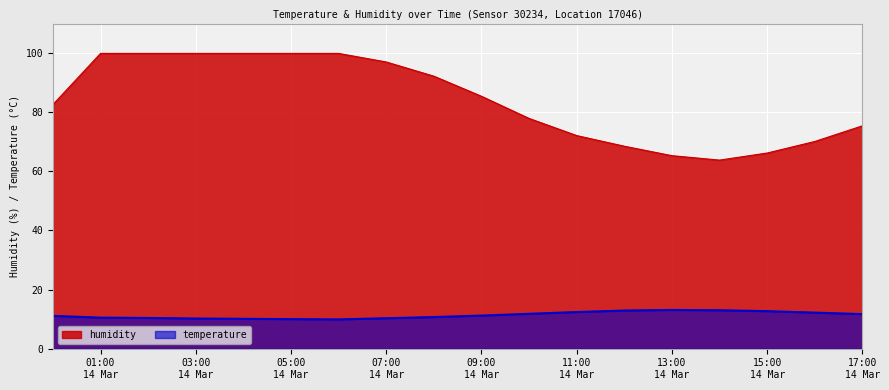

What is the value of the humidity point at the 3rd from the left?

99.9